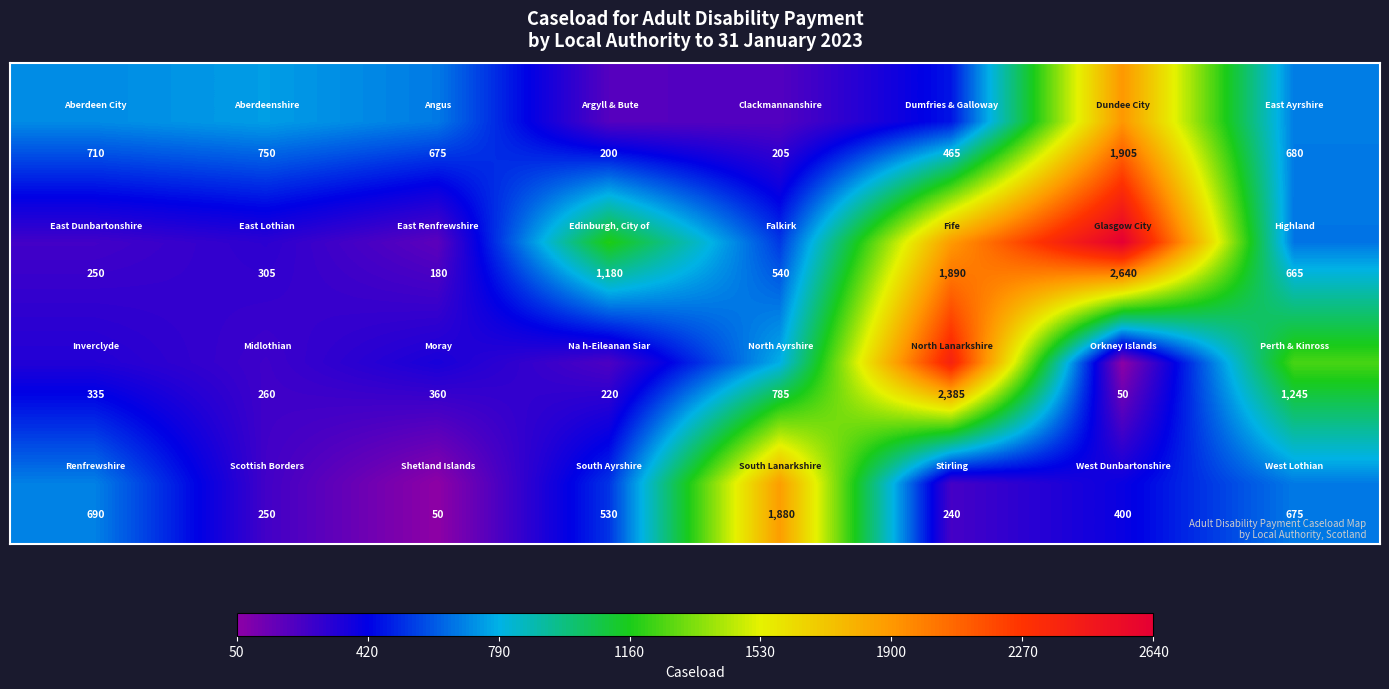

At how many categories does at least one series exceed 1793?

3